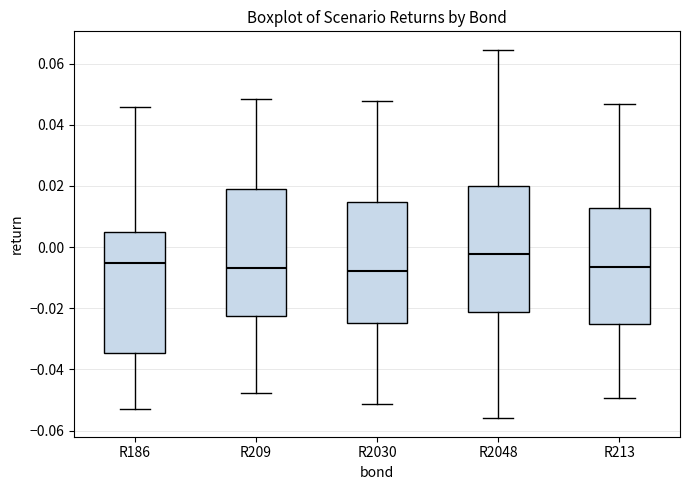

Which box has the highest median line?

R2048